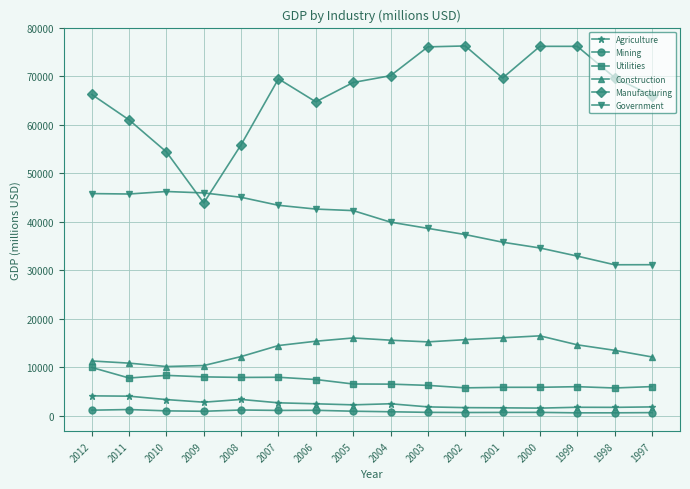

Read the Agriculture value at 1997, to the nearest 50.

1850